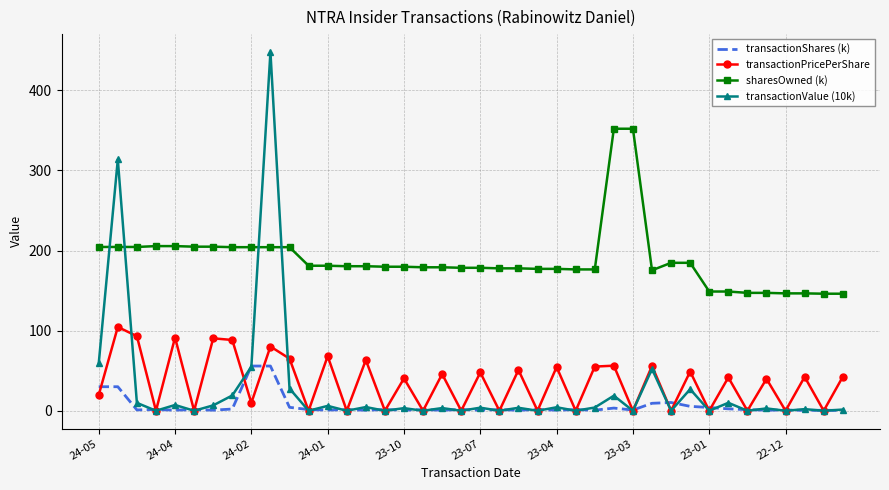

Which series has the largest range (max minus min)?

transactionValue (10k)